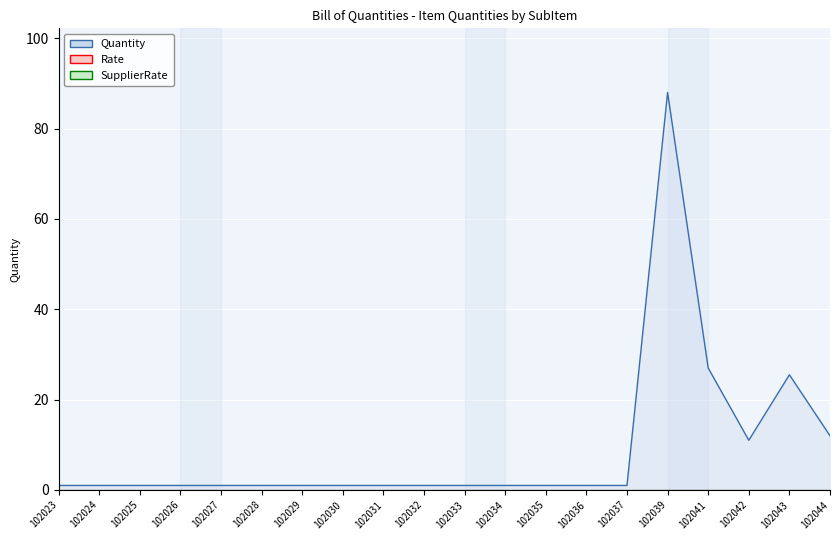

Which category has the lowest value across all series?

102023